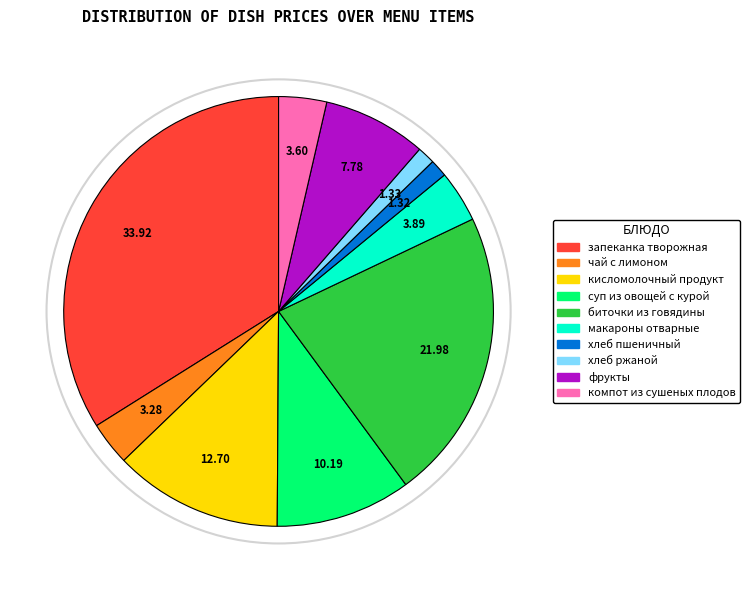

Does any single category account for the majority?

No